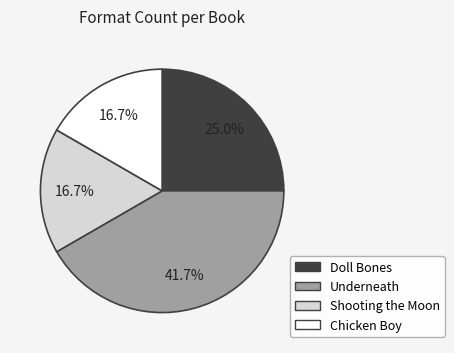

Approximately how many times larger is the value at Chicken Boy compared to Underneath?

0.4